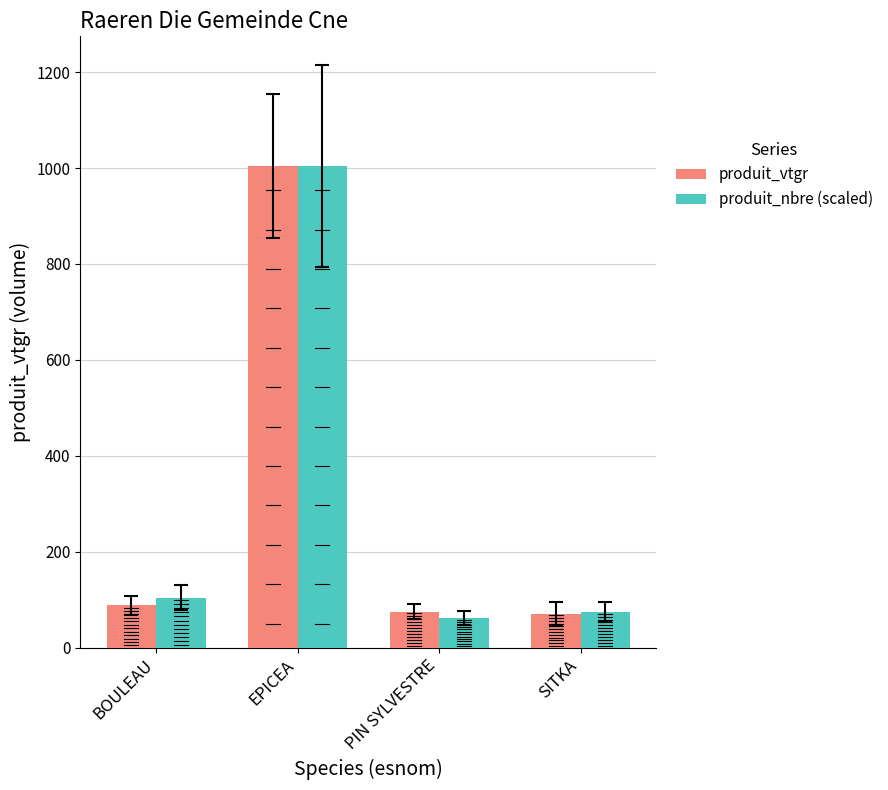

What are all the series names shown in the legend?

produit_vtgr, produit_nbre (scaled)